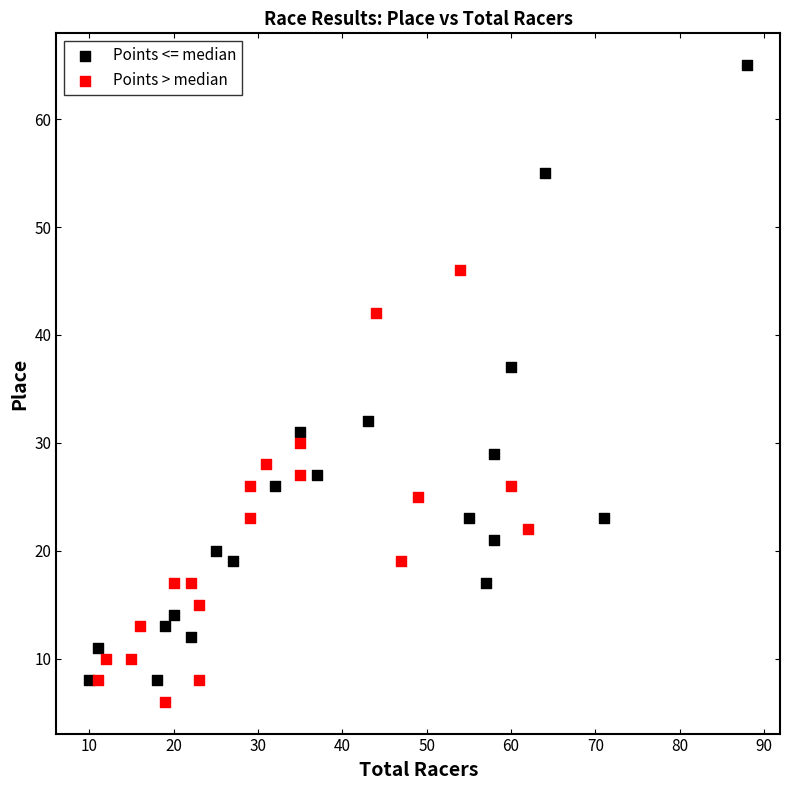

Which series has the largest Y range (max minus min)?

Points <= median